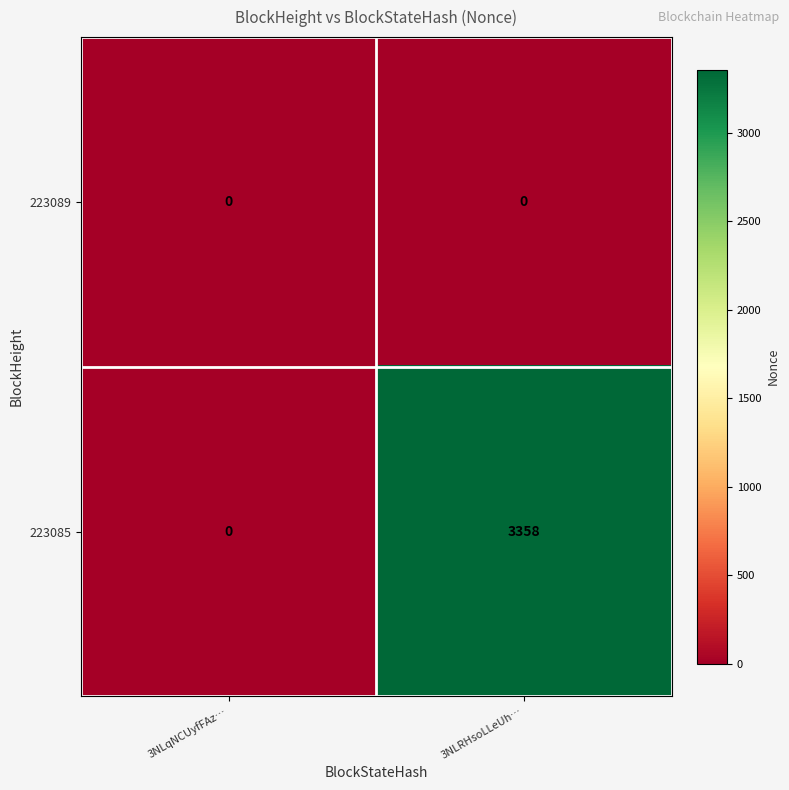

List the series in order of their overall mean, highest first.

223085, 223089